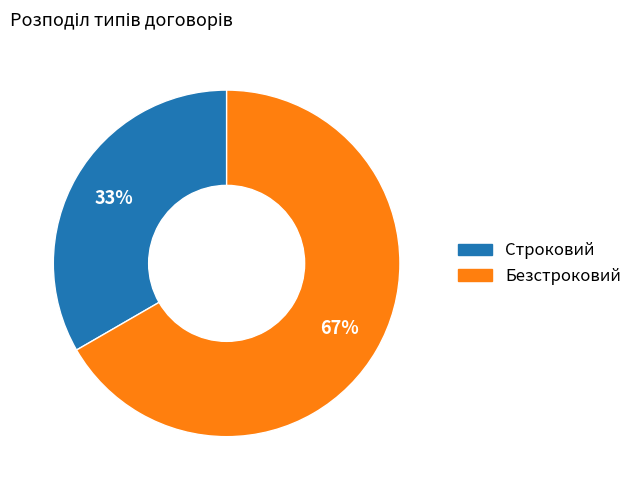

Is the sum of Безстроковий and Строковий greater than half?

Yes